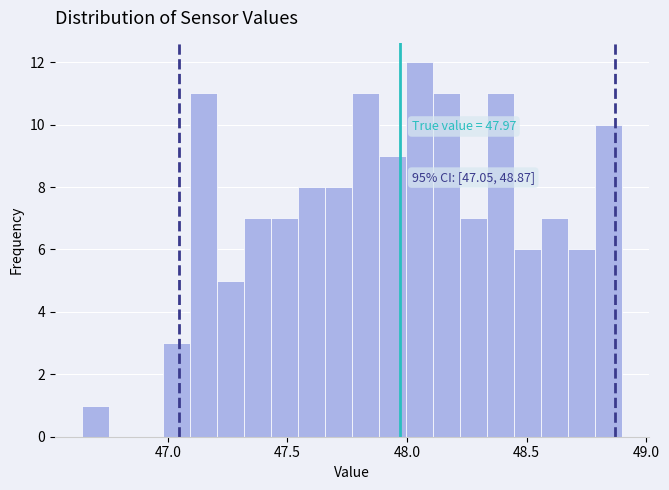

Read against the x-axis, roughly where is the centre of the tallest bar?

48.05